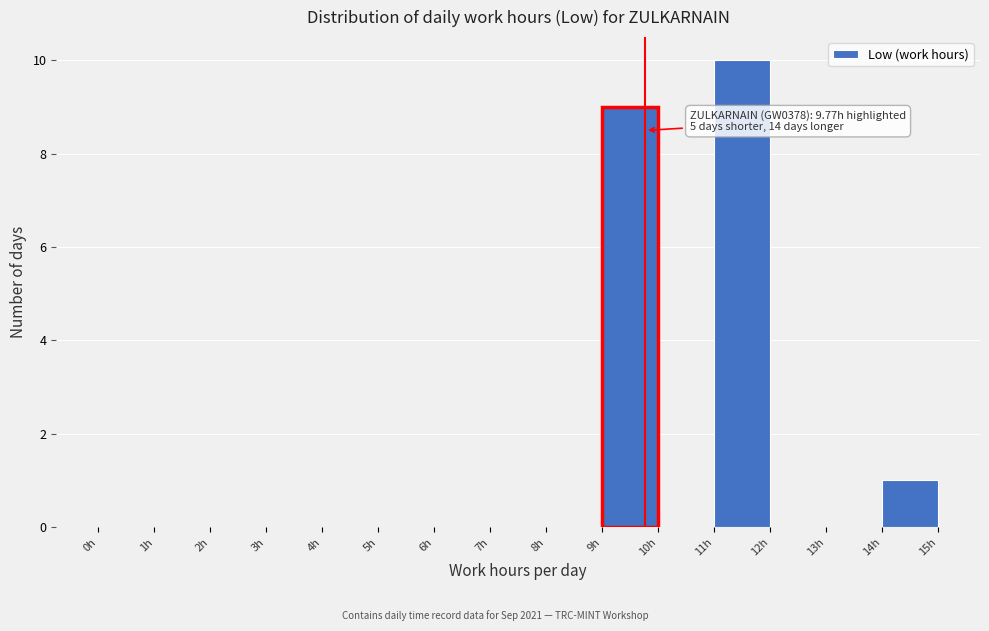

Which range on the x-axis has the tallest bar?

11 to 12